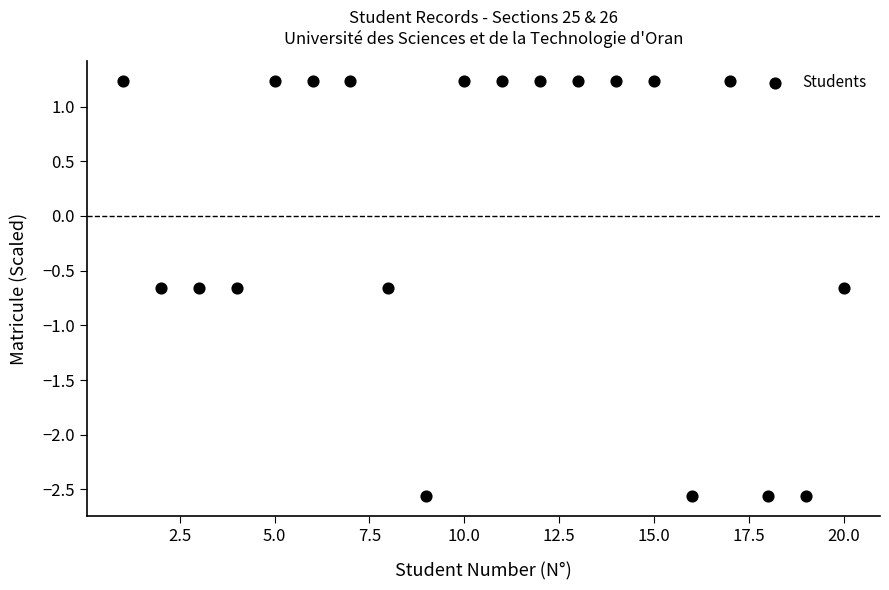

What is the range of X values (max minus min)?

19.0